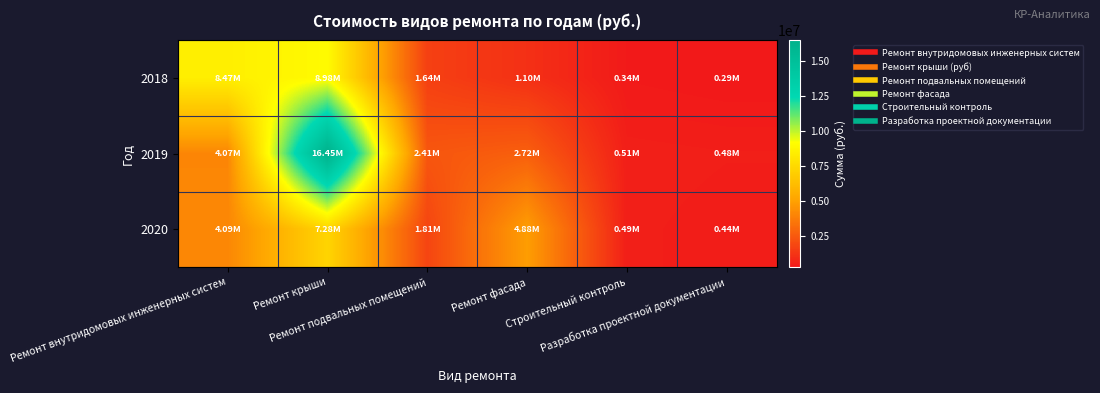

Which series has the widest spread of values?

2019